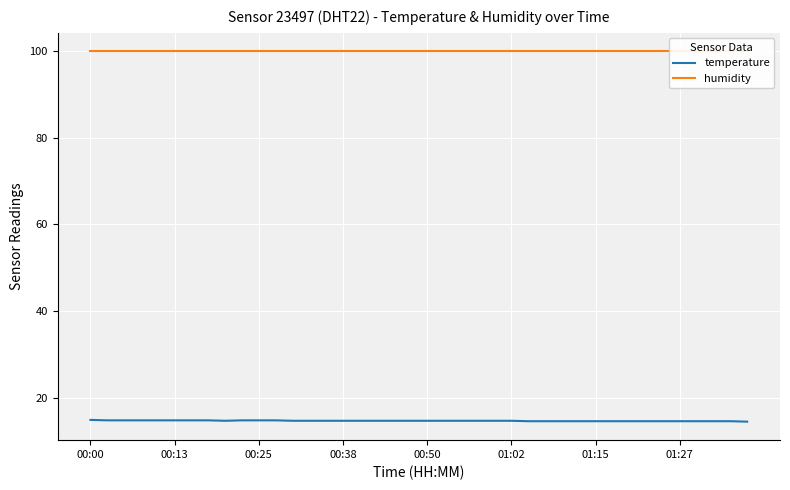

True or false: humidity and temperature intersect in this chart.

False